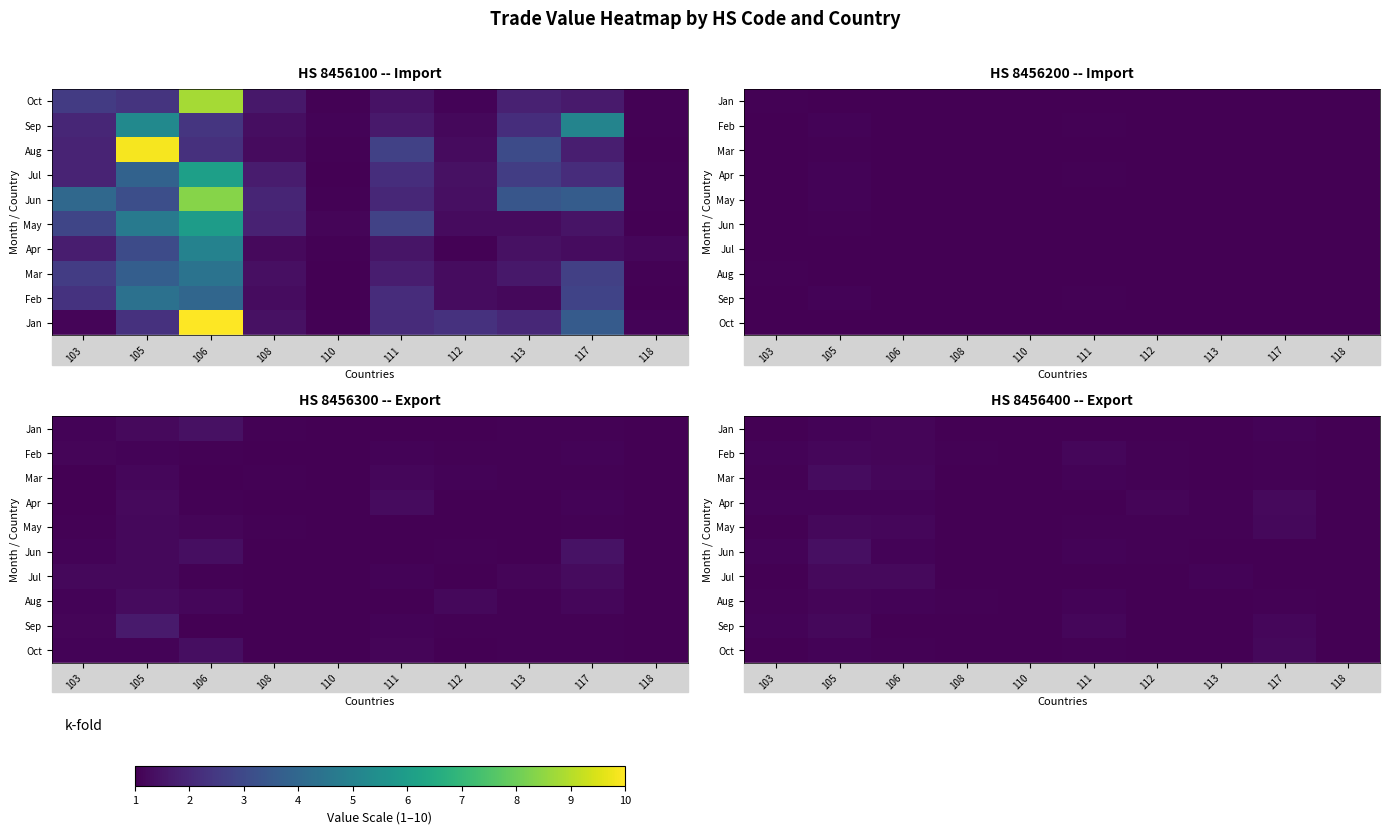

At how many categories does at least one series exceed 1?

10